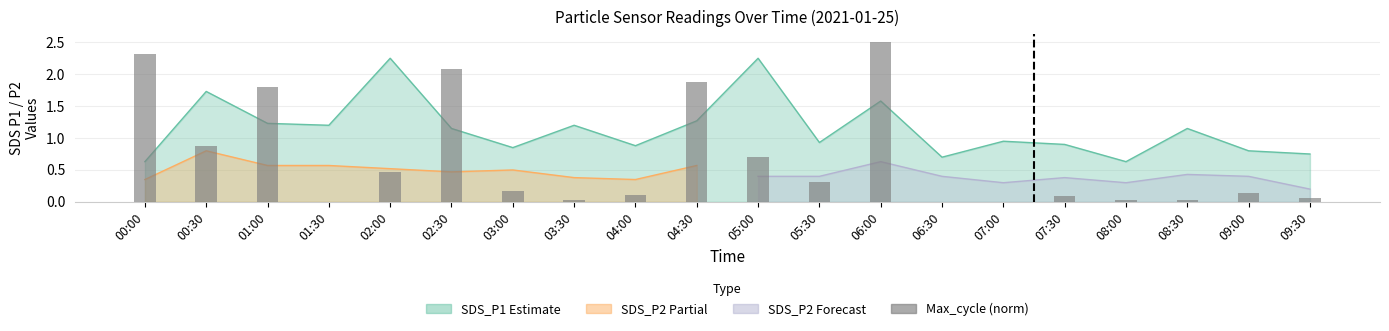

What position from the left is 02:30?

6